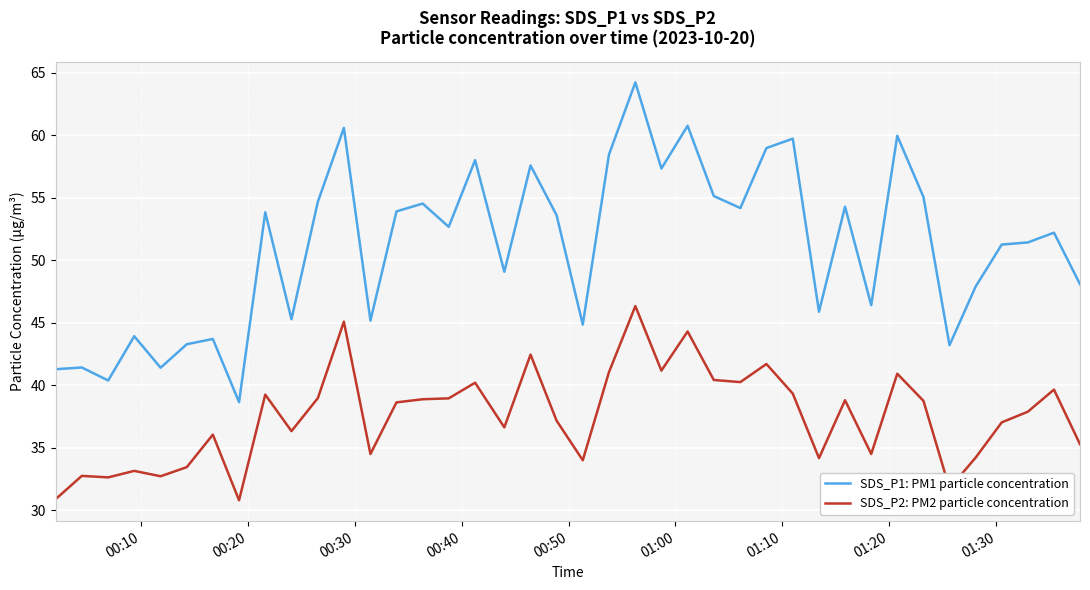

What is the difference between the second highest and second lowest values in the SDS_P2: PM2 particle concentration series?

14.2